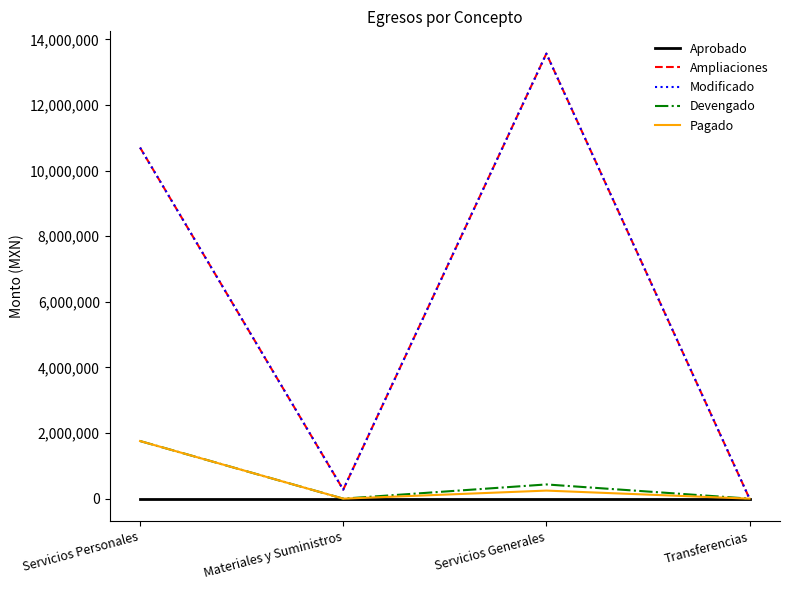

Reading left to right, transcribe all the data shown in this chart.

Aprobado: 0.0	0.0	0.0	0.0
Ampliaciones: 10700000.0	274500.0	13564624.2	0.0
Modificado: 10700000.0	274500.0	13564624.2	0.0
Devengado: 1756075.9	0.0	433091.3	0.0
Pagado: 1756075.9	0.0	245502.5	0.0